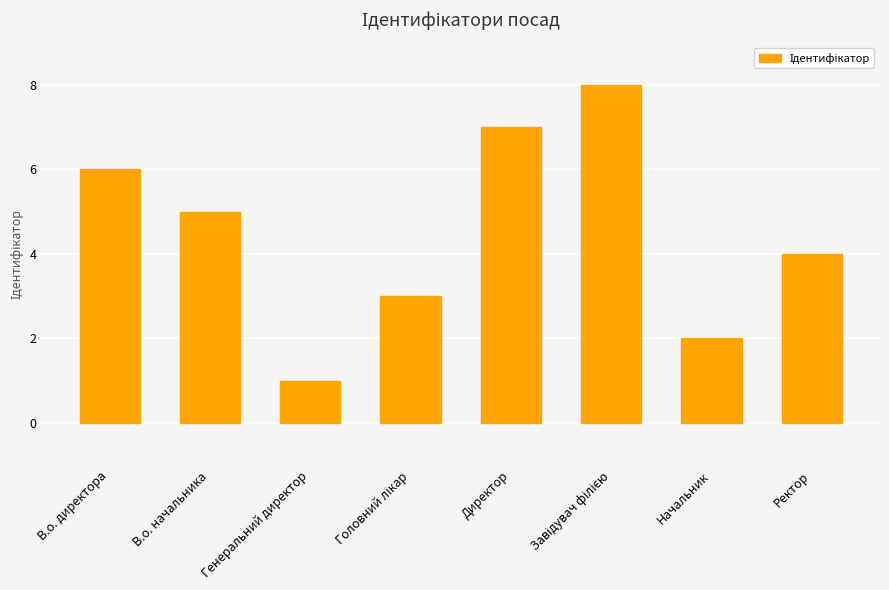

The chart shows a value of 11 at В.о. директора. True or false?

False